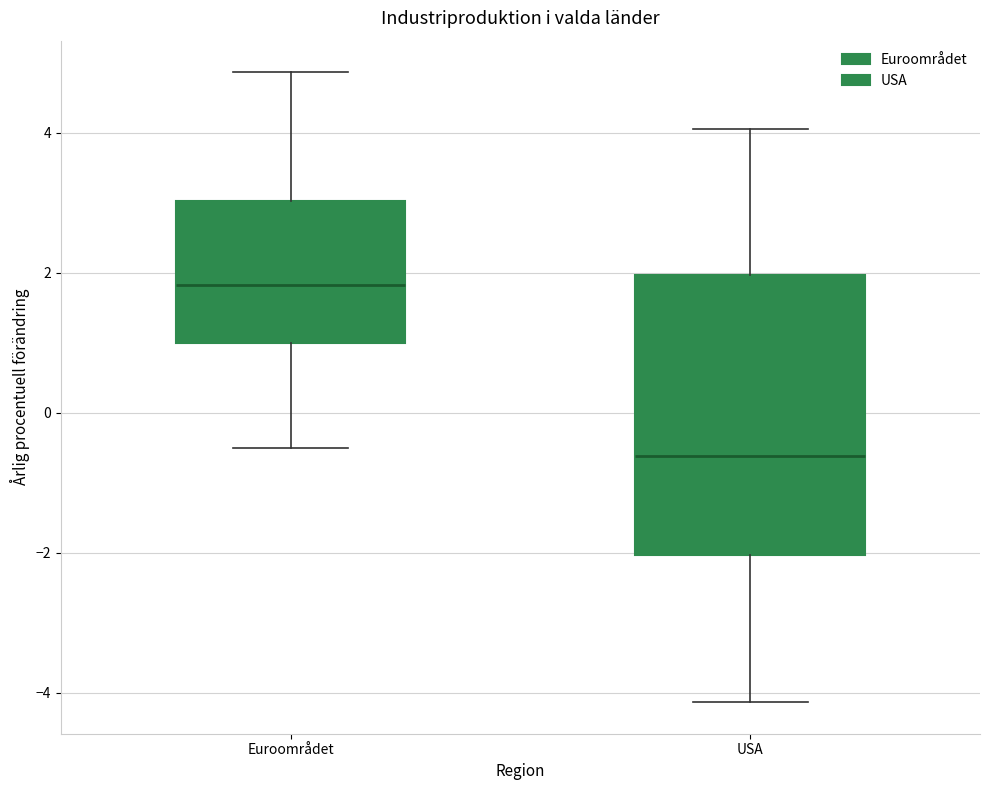

Which box's median line is the lowest?

USA